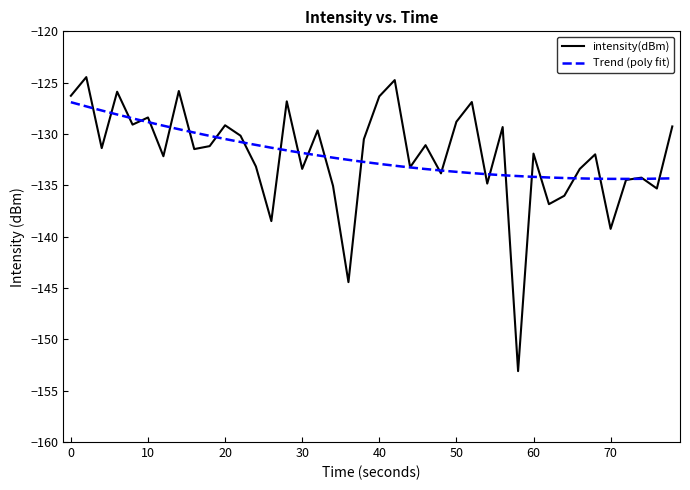

Is it true that intensity(dBm) equals -65.8 at 30?

False